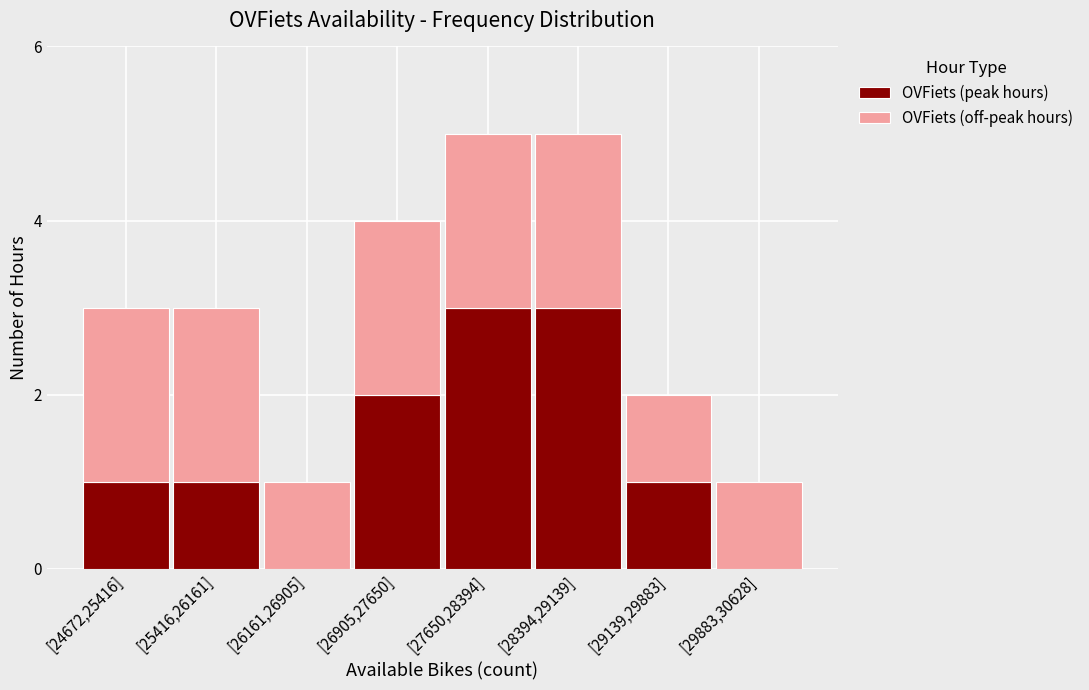

Reading left to right, list the values for the OVFiets (peak hours) series.

[24672,25416]=1	[25416,26161]=1	[26161,26905]=0	[26905,27650]=2	[27650,28394]=3	[28394,29139]=3	[29139,29883]=1	[29883,30628]=0